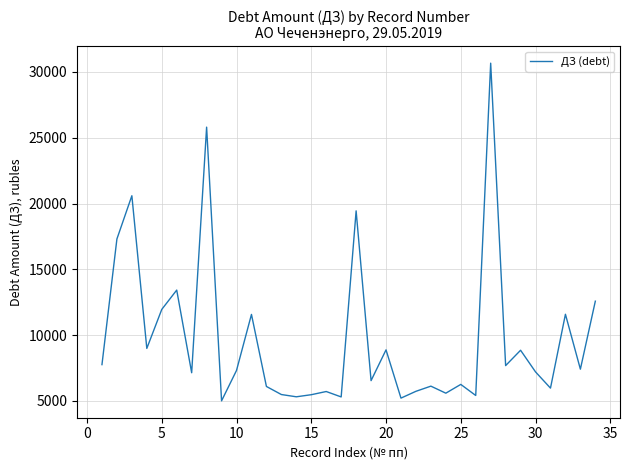

What is the difference between the maximum and minimum values?

25658.6